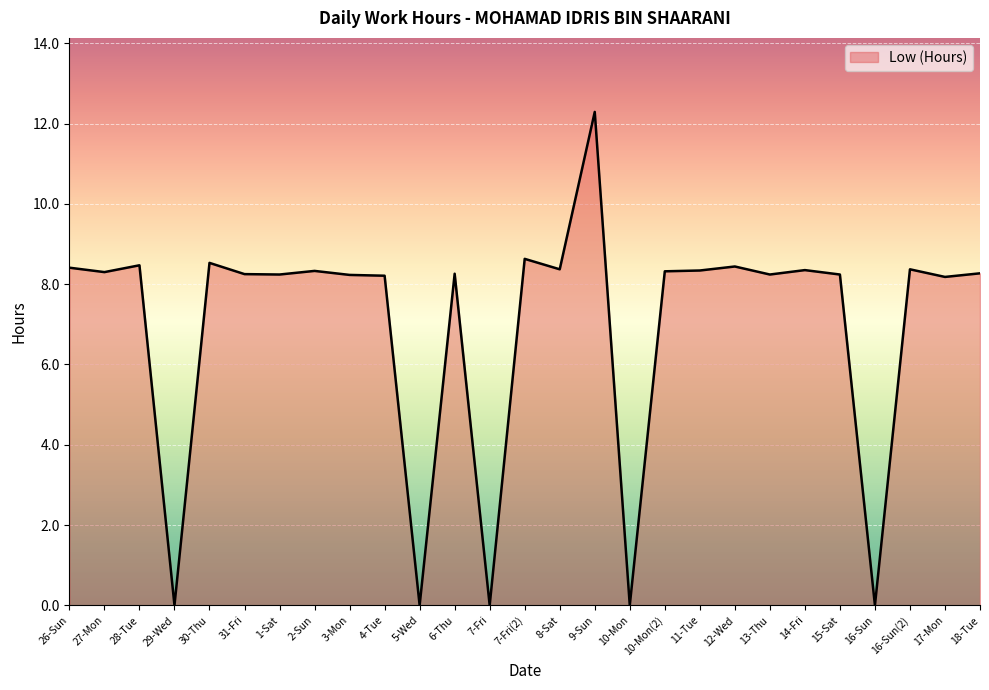

Count the number of data series in this chart.

1